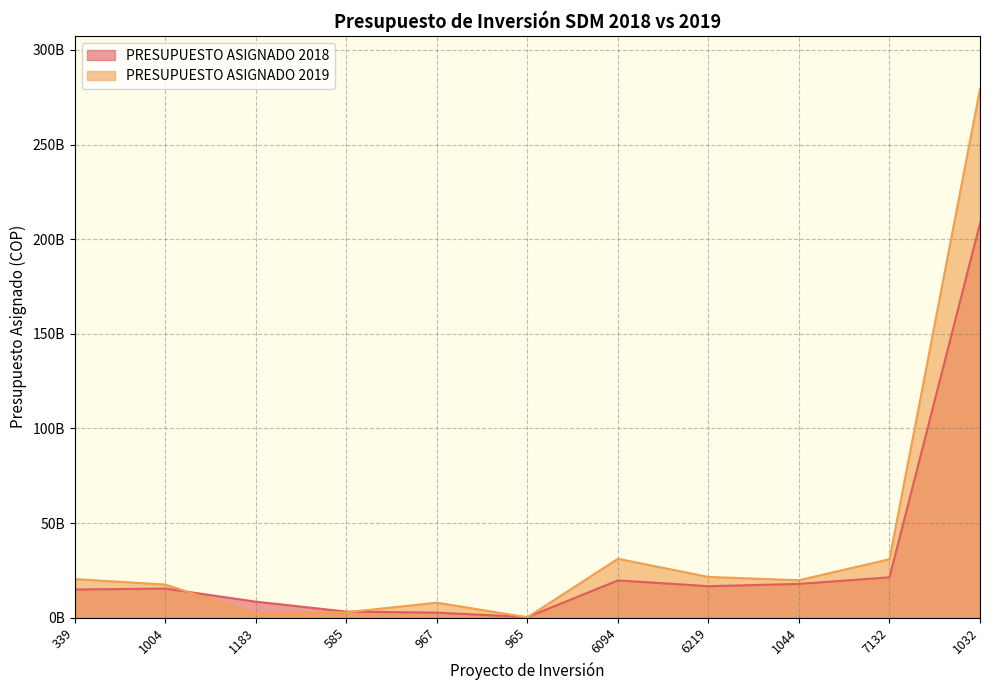

Between which two adjacent categories do PRESUPUESTO ASIGNADO 2018 and PRESUPUESTO ASIGNADO 2019 first intersect?

1004 and 1183